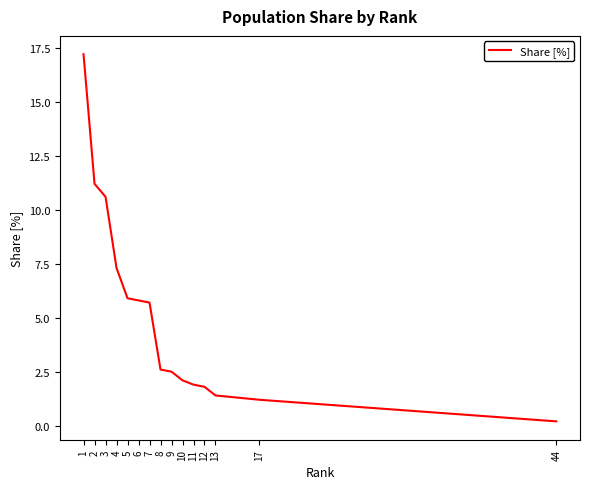

Is it true that the value at 44 is 0.2?

True